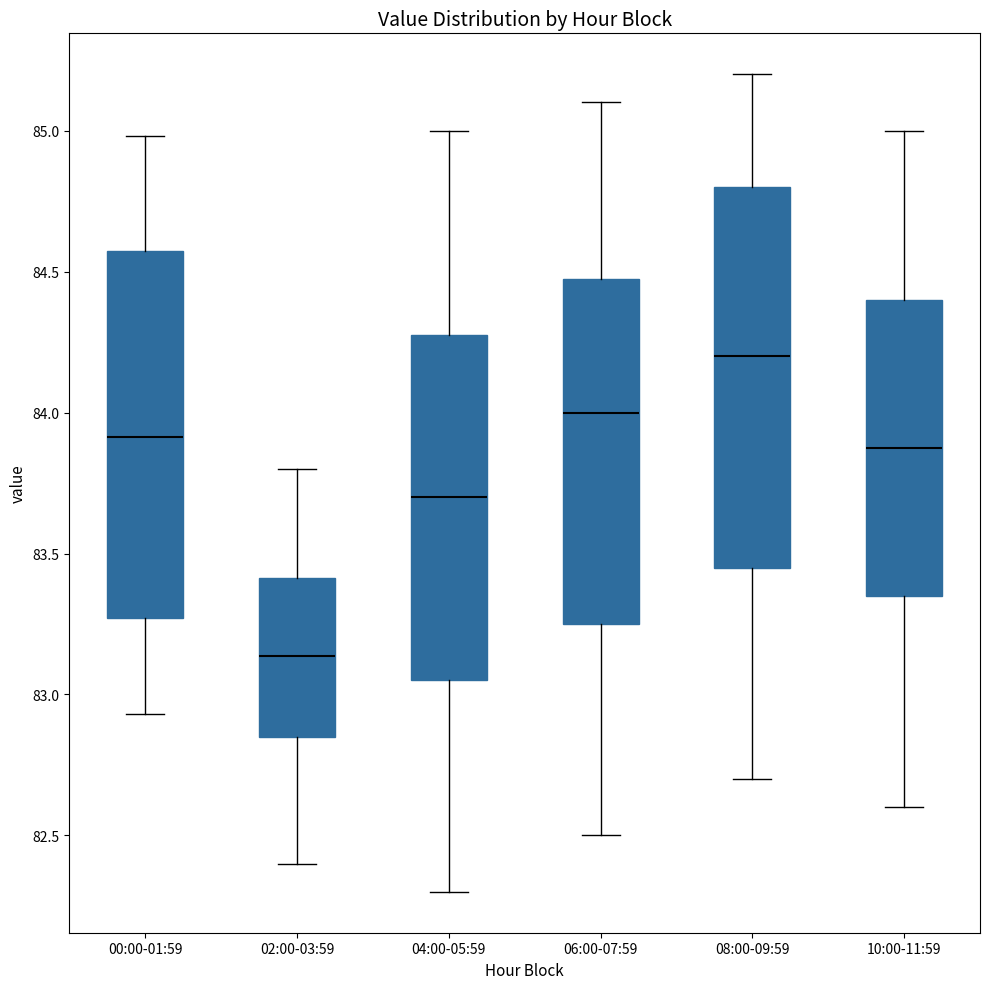

Which box's median line is the highest?

08:00-09:59